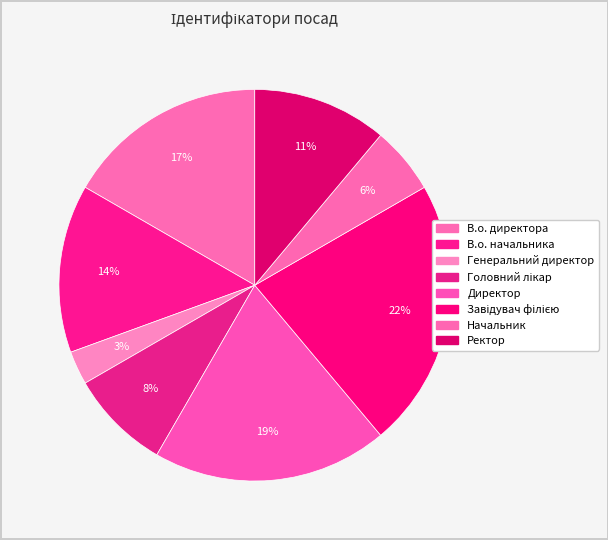

Count the number of slices in the pie.

8